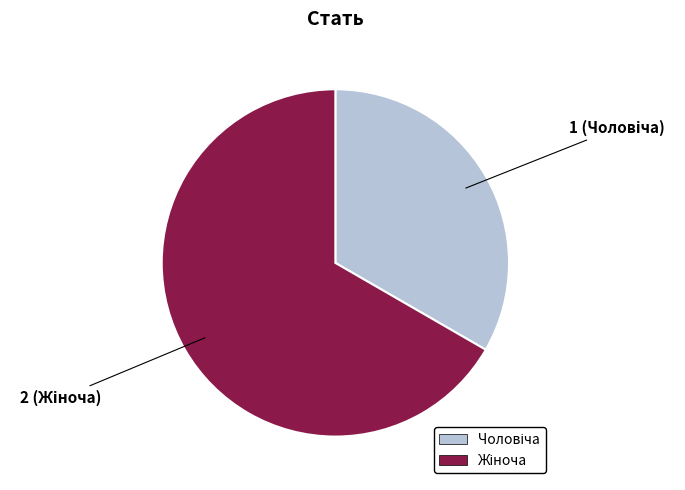

Is there any slice that represents more than half of the pie?

Yes